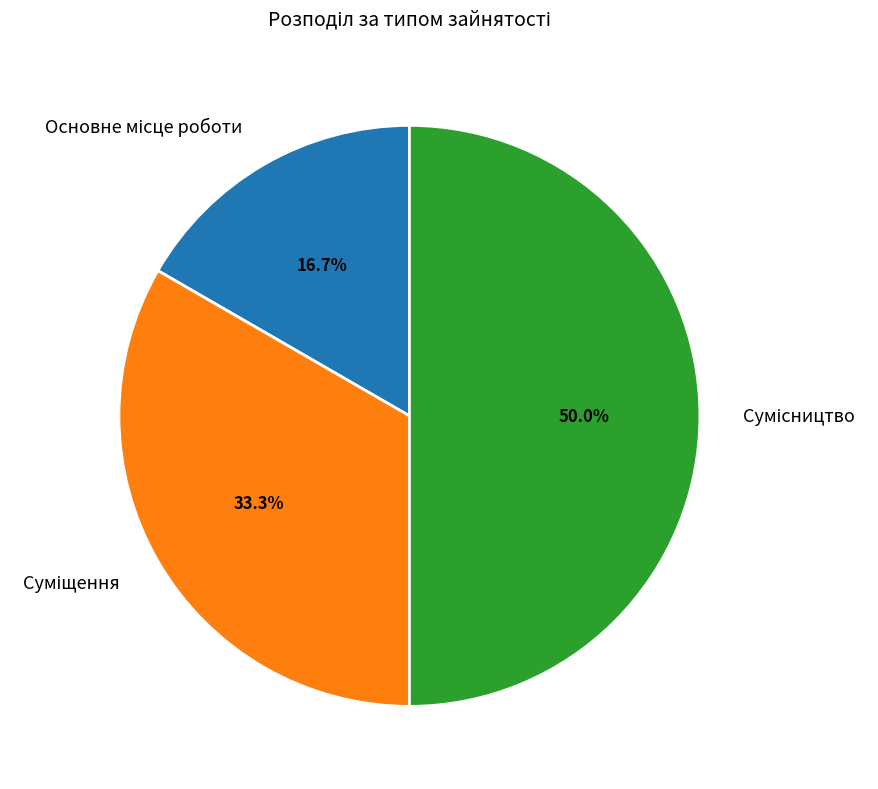

How many segments does this pie chart have?

3